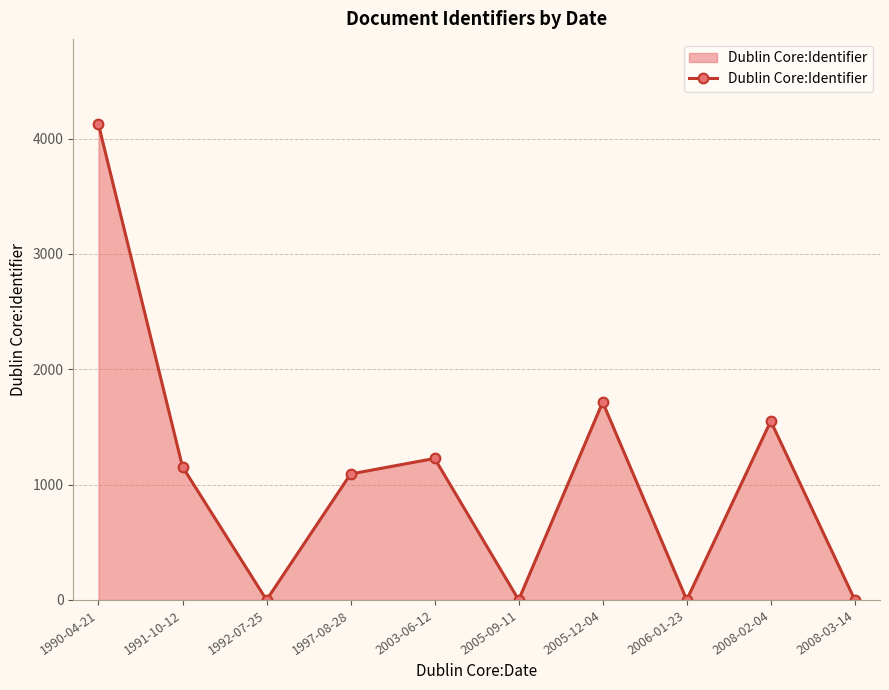

How many points are lower than both their immediate neighbors (excluding endpoints)?

3